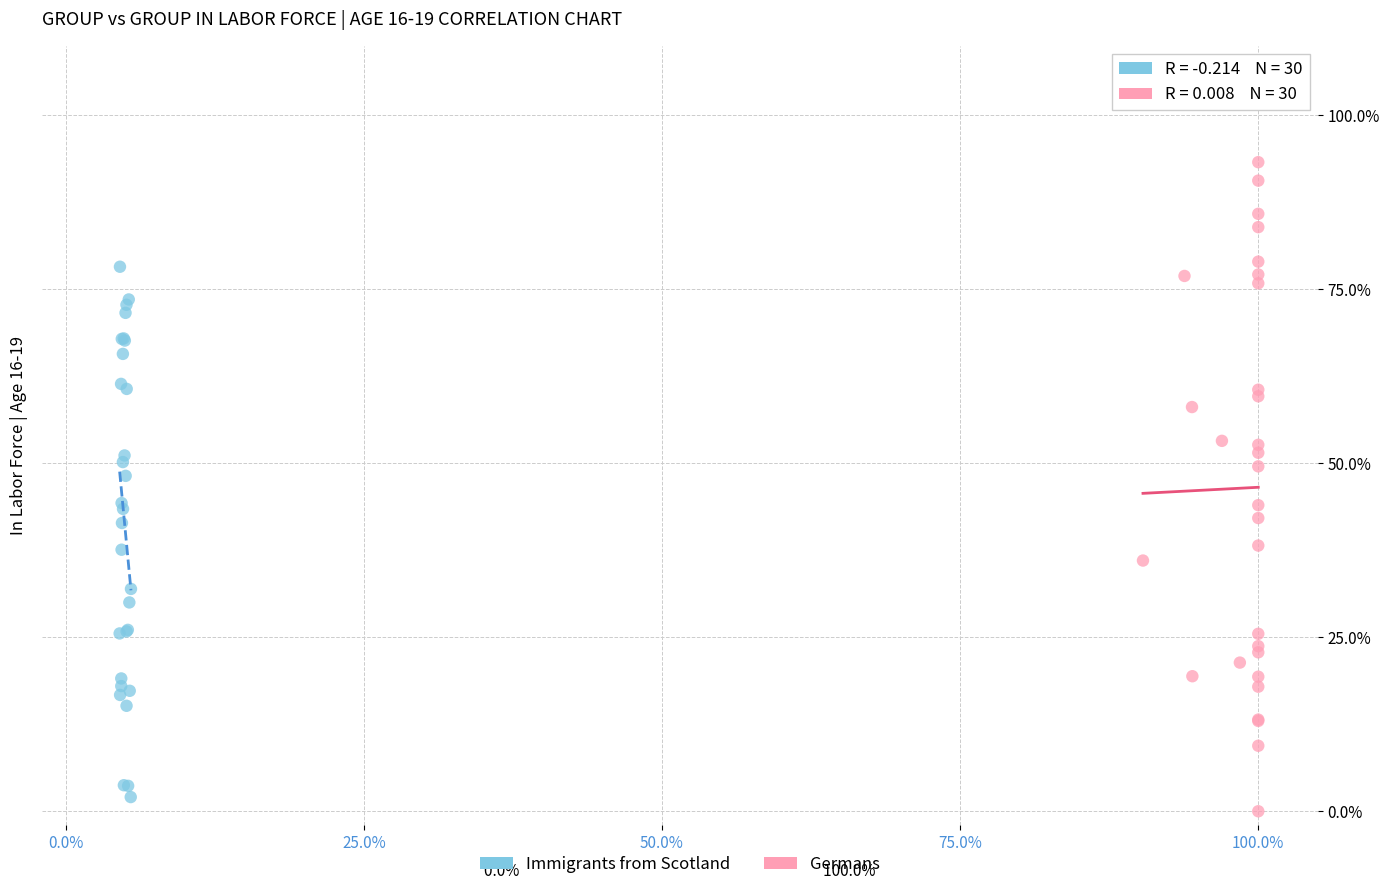

What are all the series names shown in the legend?

Immigrants from Scotland, Germans